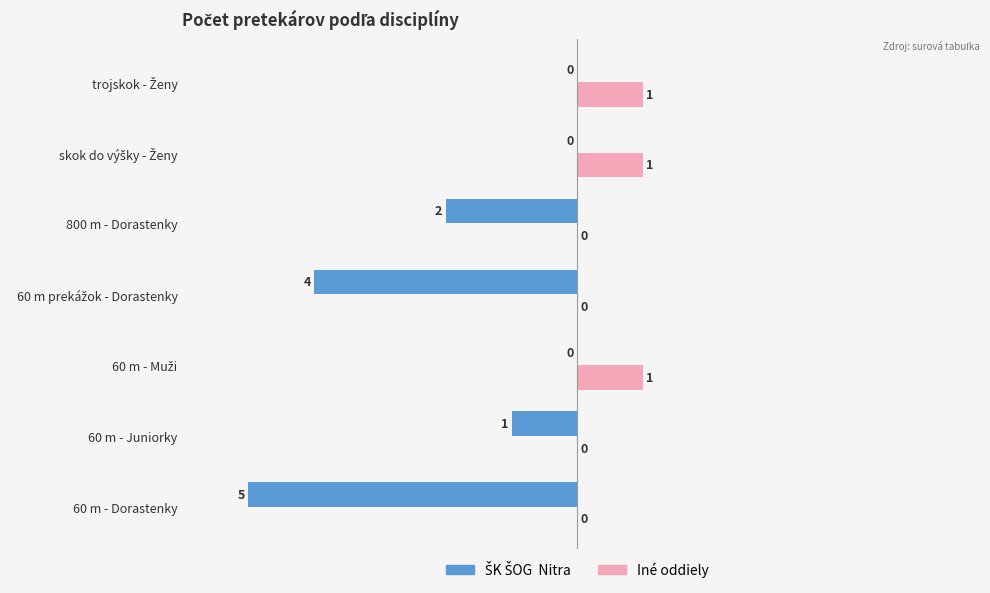

How many categories are shown in the chart?

7